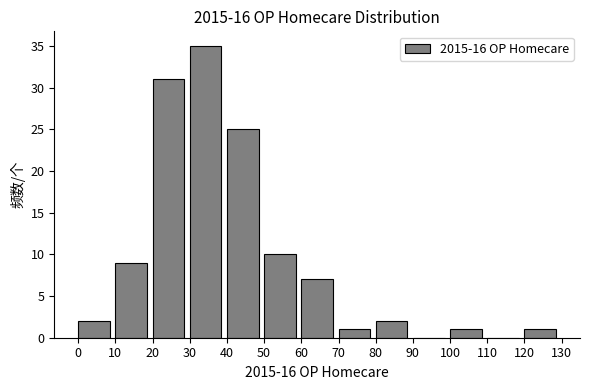

Reading left to right, list every bar in this chart as the range it spans on the x-axis followed by its height. The values are not printed on the chart, so give them approximately, as read against the axis.

0 to 10: 2
10 to 20: 9
20 to 30: 31
30 to 40: 35
40 to 50: 25
50 to 60: 10
60 to 70: 7
70 to 80: 1
80 to 90: 2
90 to 100: 0
100 to 110: 1
110 to 120: 0
120 to 130: 1